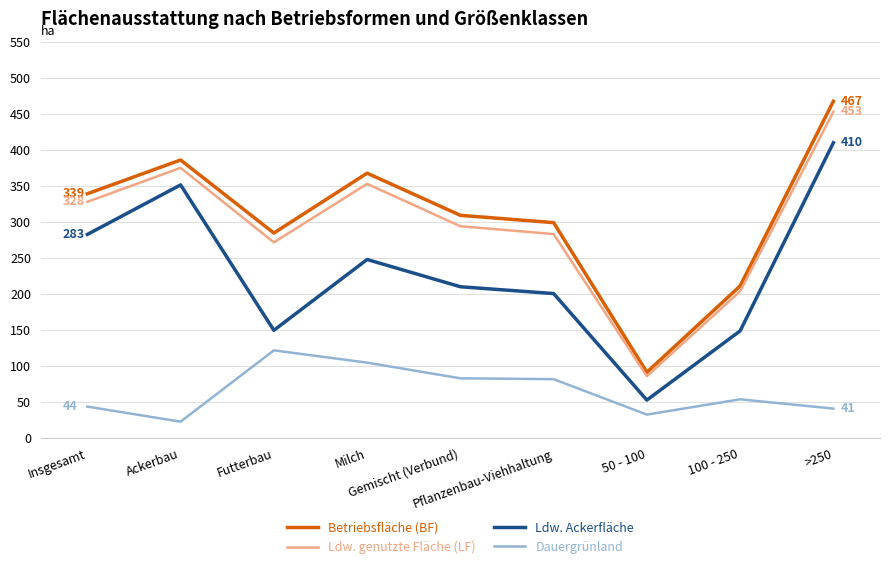

Is this an area chart (filled region under the line)?

No